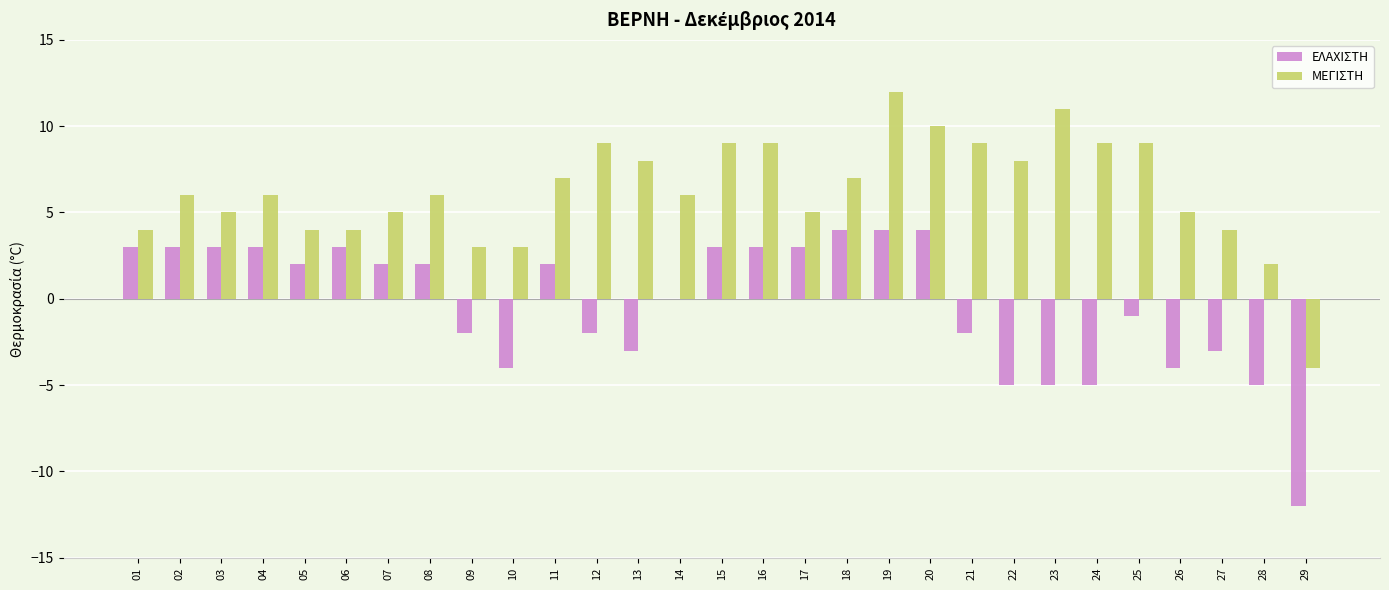

What are all the series names shown in the legend?

ΕΛΑΧΙΣΤΗ, ΜΕΓΙΣΤΗ